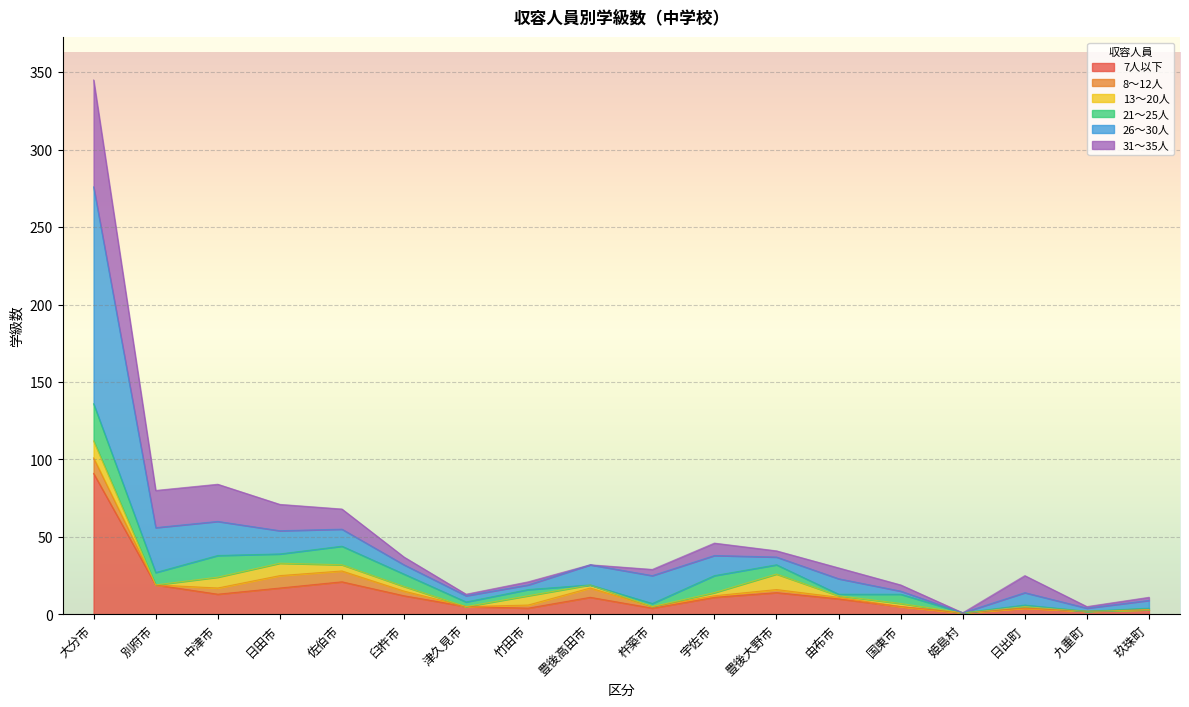

True or false: 26～30人 and 8～12人 cross at least once.

False